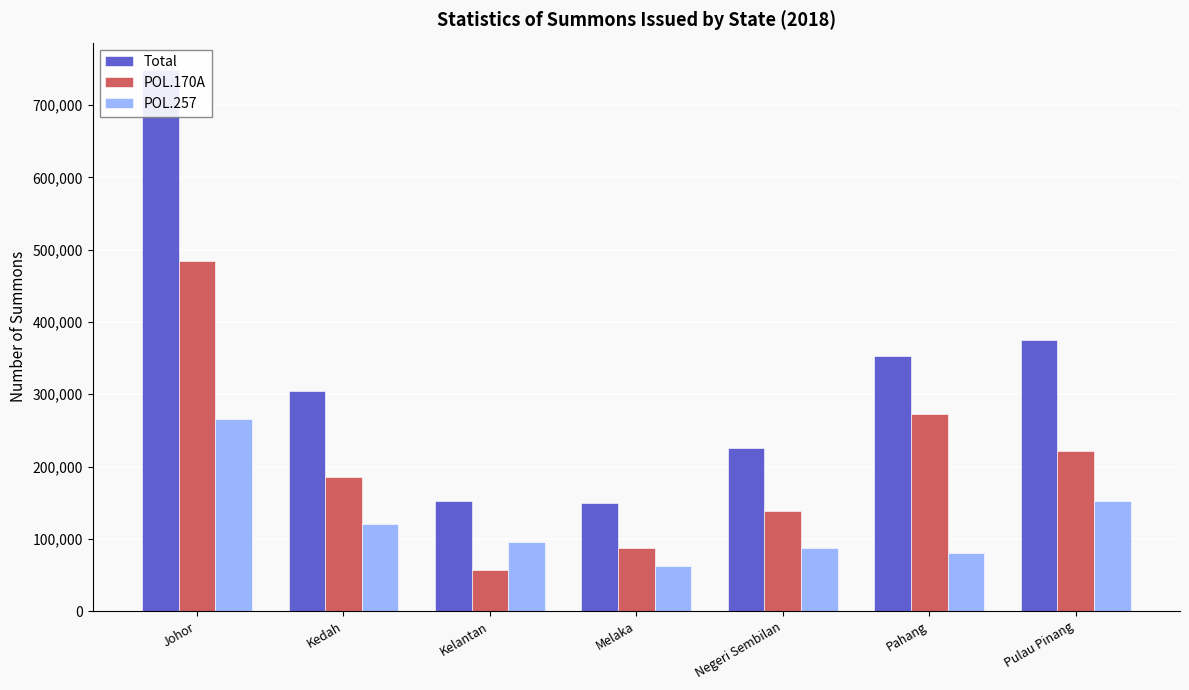

What is the lowest value of the Total series?

149342